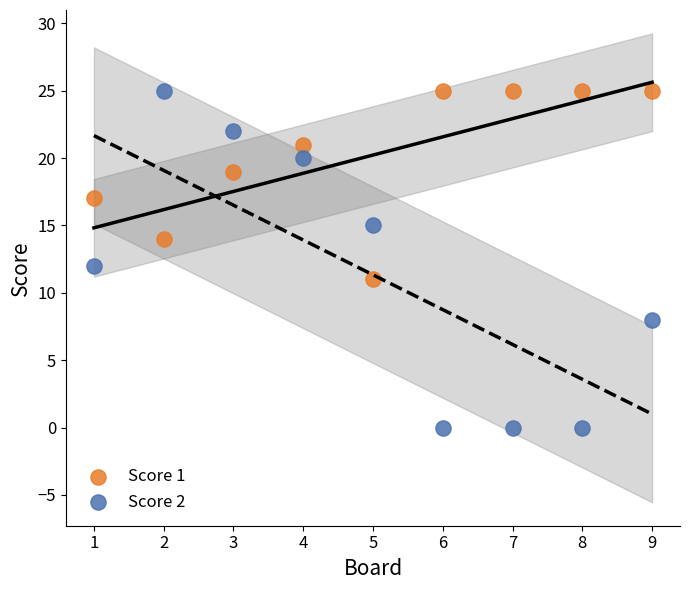

Across all data points, what is the range of Y values (max minus min)?

25